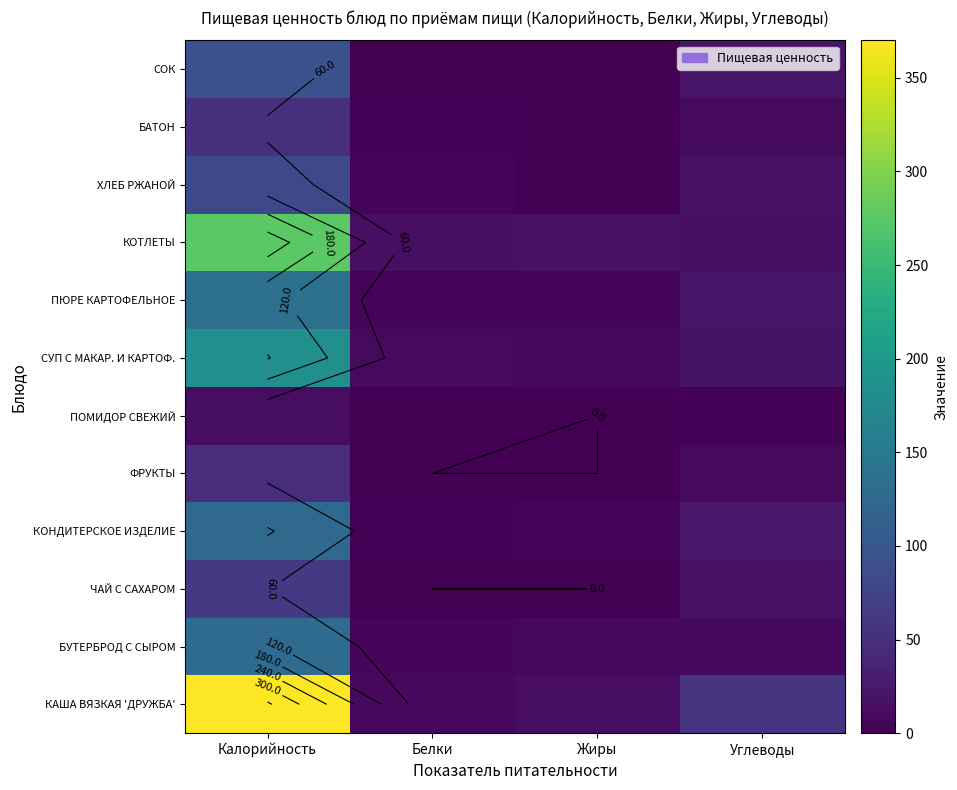

Rank the series at Белки from highest to lowest value.

КОТЛЕТЫ, СУП С МАКАР. И КАРТОФ., КАША ВЯЗКАЯ 'ДРУЖБА', БУТЕРБРОД С СЫРОМ, ПЮРЕ КАРТОФЕЛЬНОЕ, ХЛЕБ РЖАНОЙ, КОНДИТЕРСКОЕ ИЗДЕЛИЕ, БАТОН, ПОМИДОР СВЕЖИЙ, СОК, ЧАЙ С САХАРОМ, ФРУКТЫ